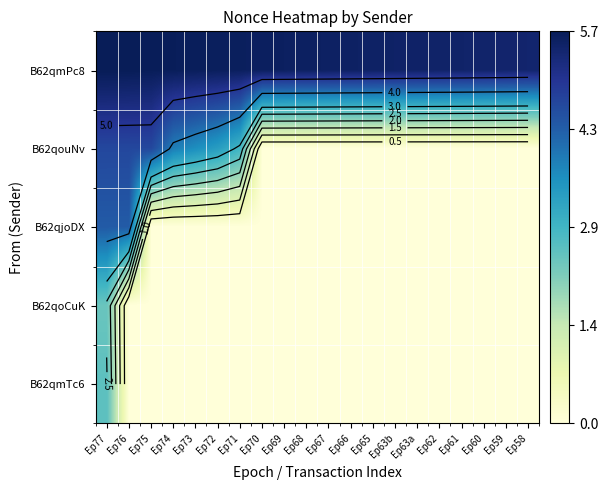

Rank the series by their maximum value, from lowest to highest.

B62qoCuK, B62qmTc6, B62qjoDX, B62qouNv, B62qmPc8